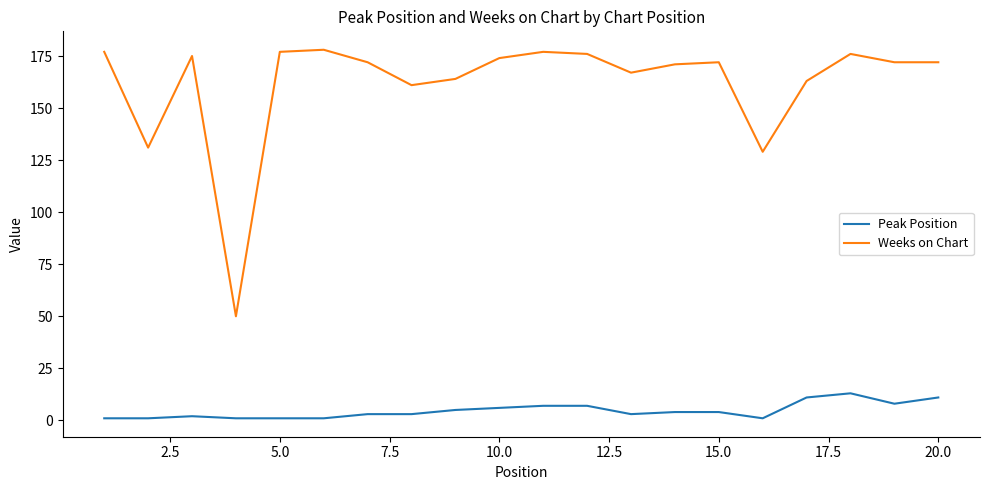

What is the difference between the maximum and minimum values in the Peak Position series?

12